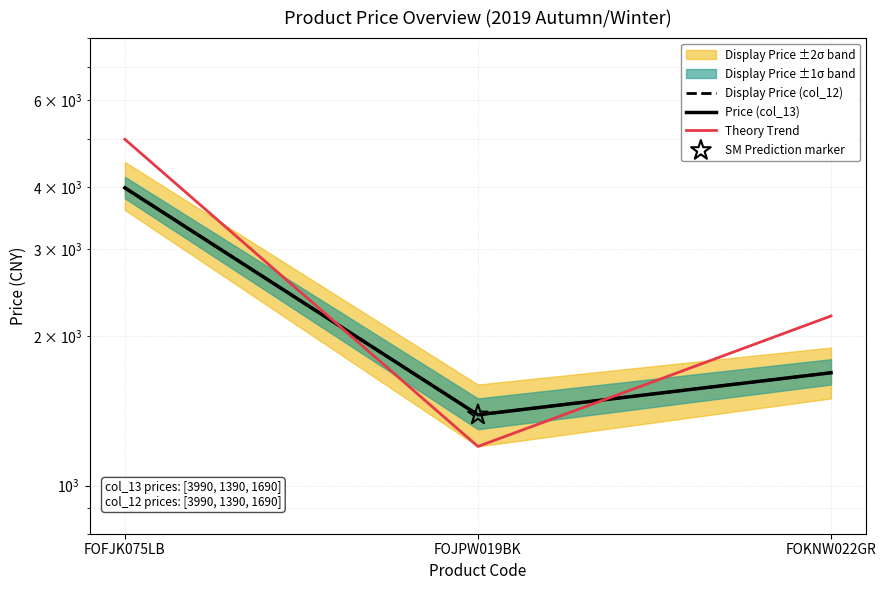

Which series reaches the minimum Y coordinate?

Theory Trend